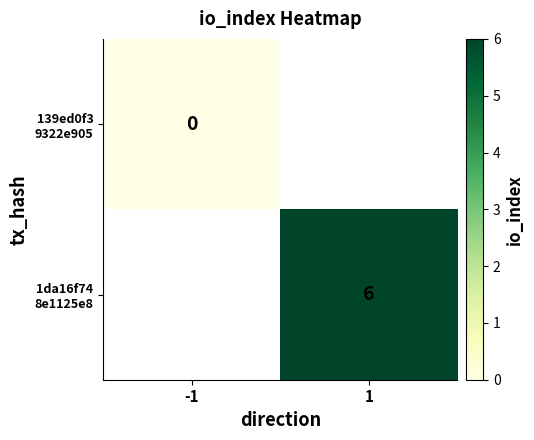

What is the approximate value of 1da16f74 8e1125e8 at 1?

6.0